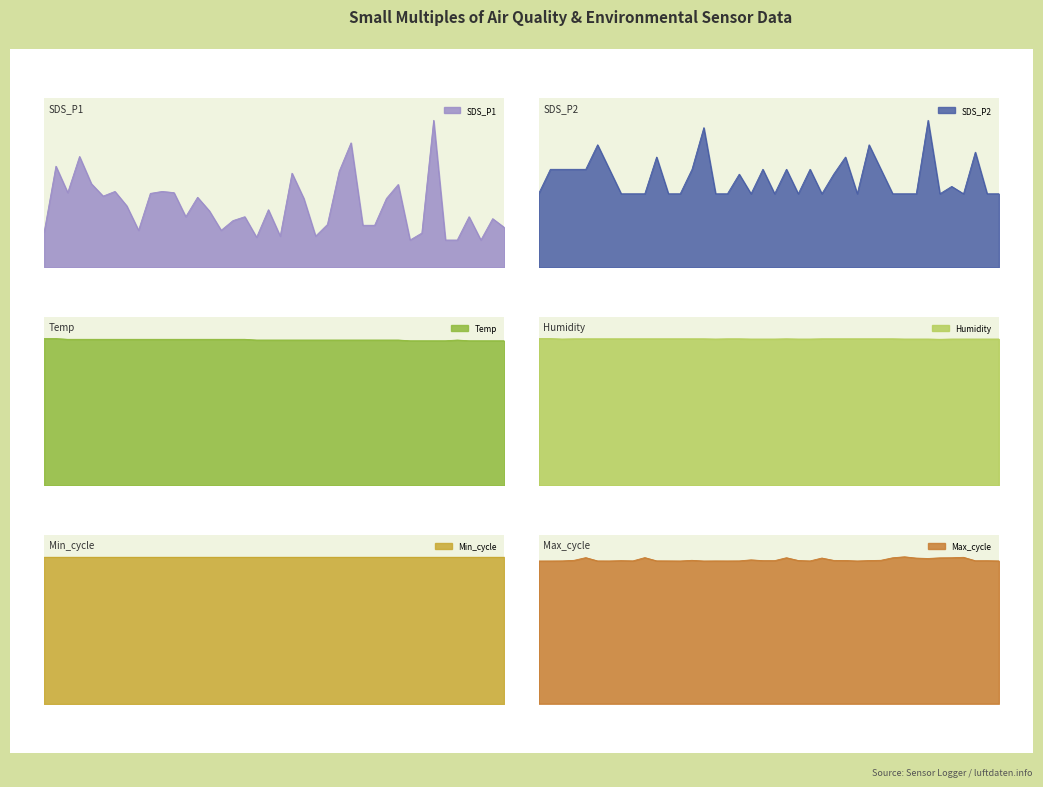

True or false: SDS_P2 has a value of 0.1 at 00:11.

False